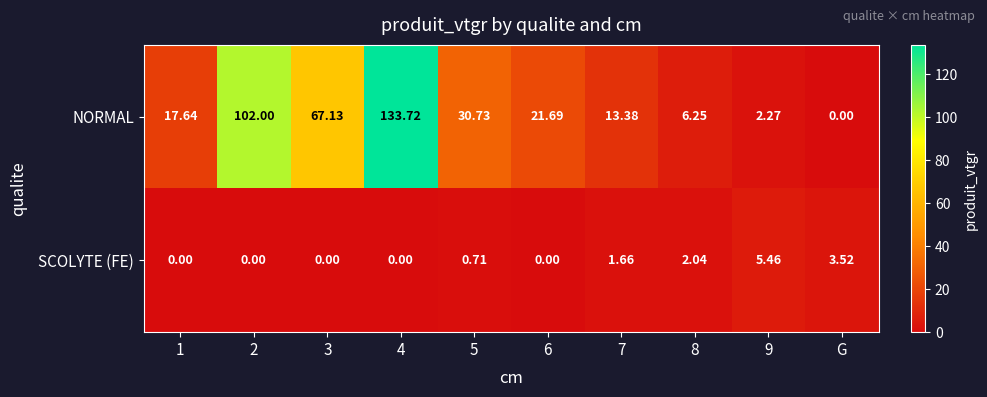

Which series has the largest total across all categories?

NORMAL